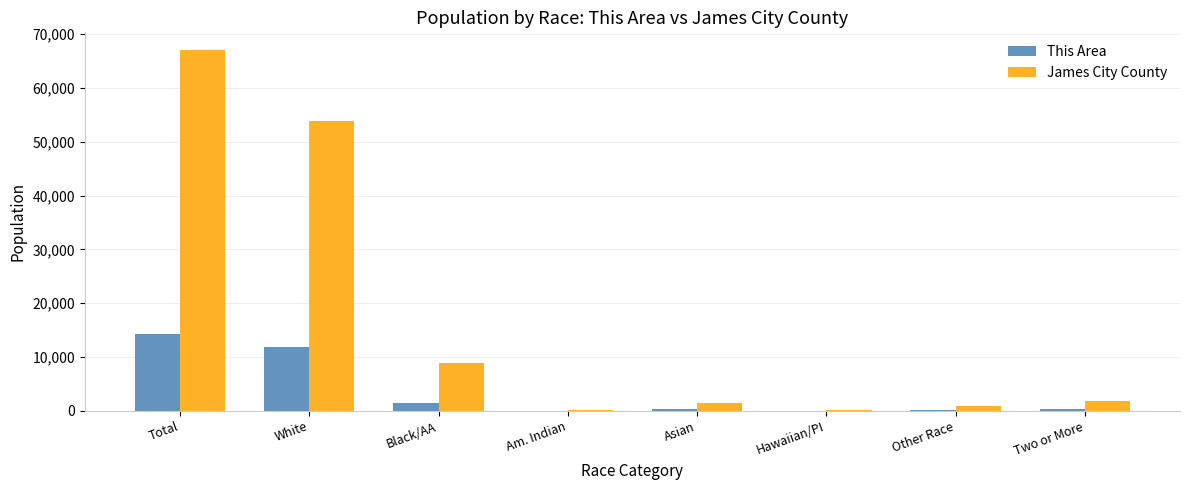

What is the spread (max minus min) of values at Two or More?

1376